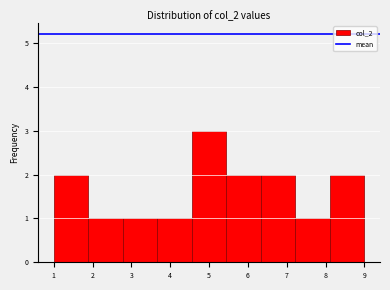

What is the height of the bar covering 2.8 to 3.7 on the x-axis? Neither the bar edges nor the heights are printed on the chart, so give them approximately, as read against the axes.

1